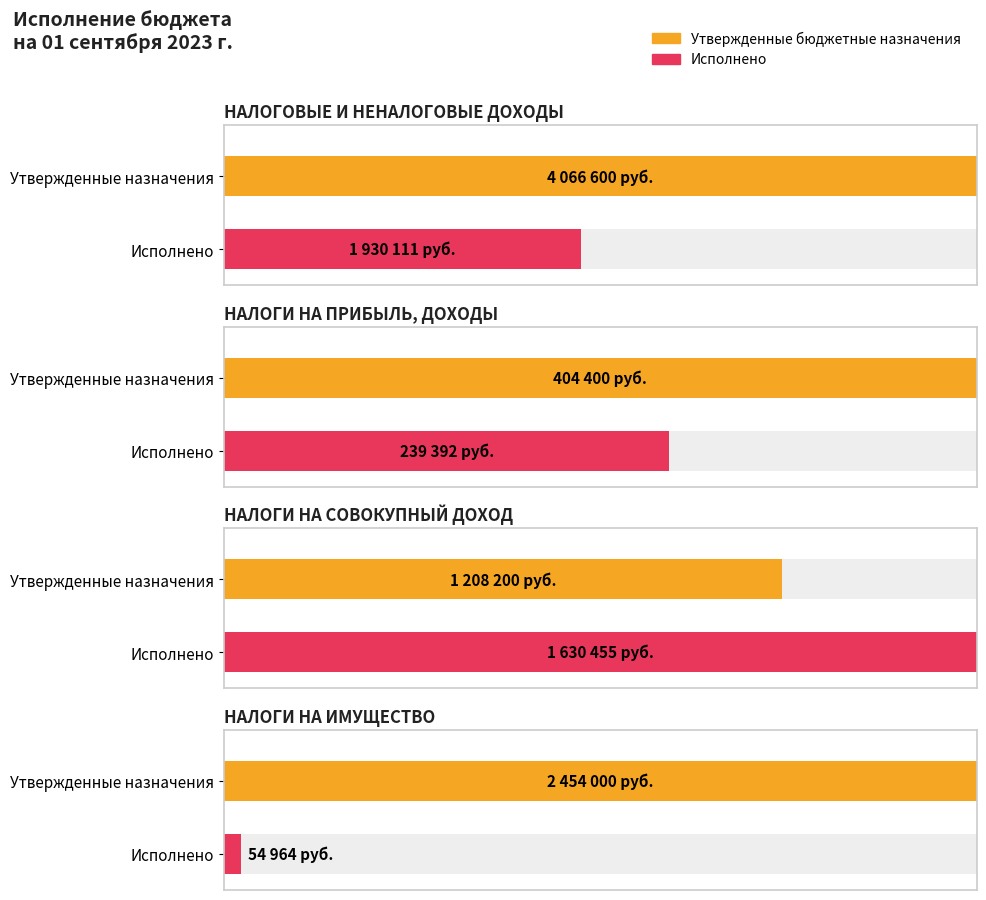

List the series in order of their overall mean, highest first.

Утвержденные бюджетные назначения, Исполнено